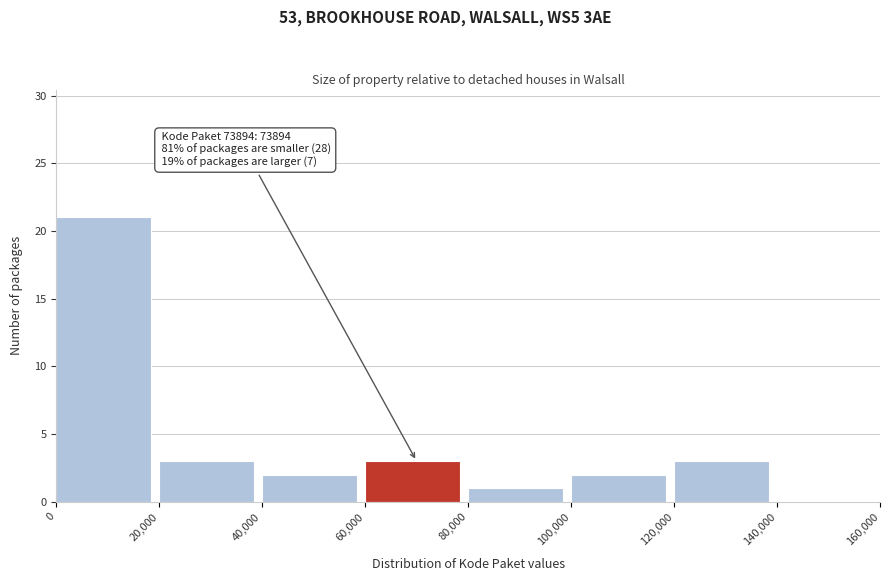

Which range on the x-axis has the tallest bar?

0 to 20,000